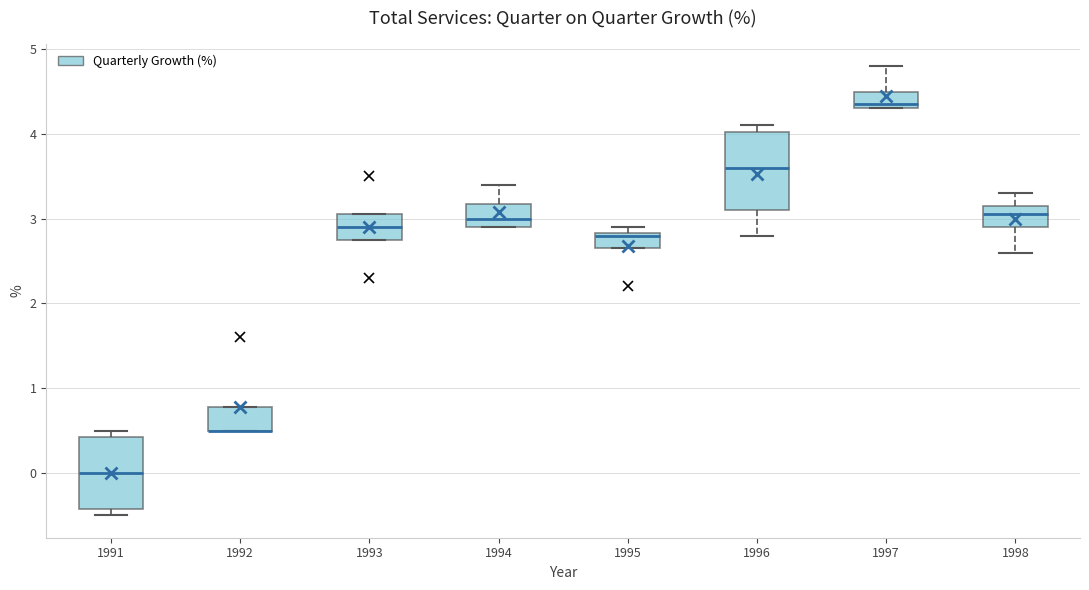

Reading left to right, read every box against the y-axis: the position of its median line, the range the box covers, and the ends of its whiskers. The values are not printed on the chart, so give them approximately, as read against the axis.

1991: median 0.0, box -0.4 to 0.4, whiskers -0.5 to 0.5
1992: median 0.5 (drawn on the box's lower edge), box 0.5 to 0.8, whiskers 0.5 to 0.8
1993: median 2.9, box 2.8 to 3.1, whiskers 2.8 to 3.1
1994: median 3.0, box 2.9 to 3.2, whiskers 2.9 to 3.4
1995: median 2.8, box 2.7 to 2.8, whiskers 2.7 to 2.9
1996: median 3.6, box 3.1 to 4.0, whiskers 2.8 to 4.1
1997: median 4.4, box 4.3 to 4.5, whiskers 4.3 to 4.8
1998: median 3.1, box 2.9 to 3.2, whiskers 2.6 to 3.3